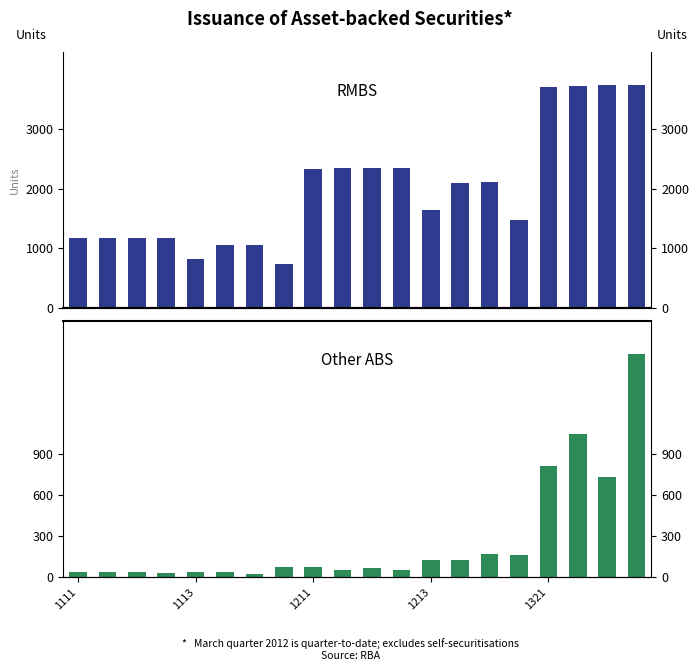

What is the total value across all series at 19?

5362